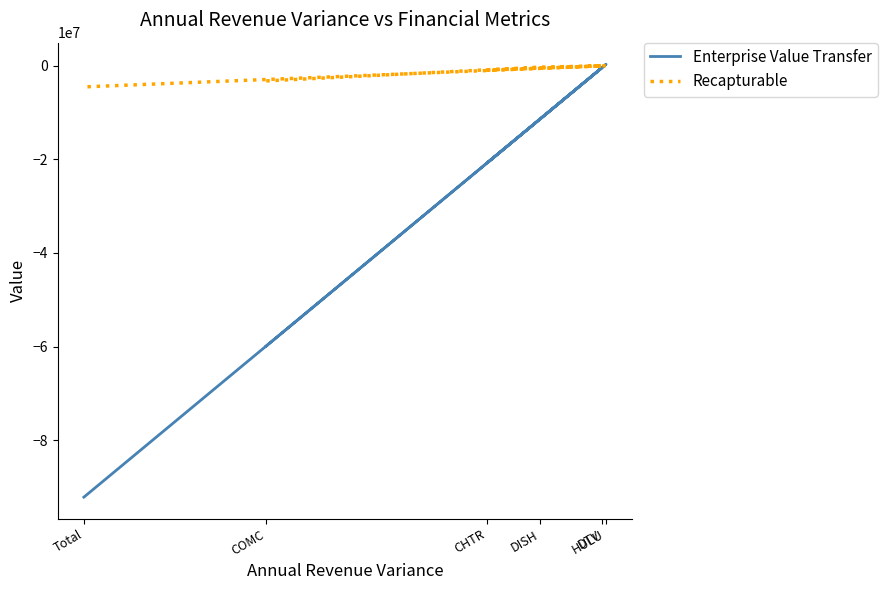

What is the difference between the Enterprise Value Transfer values at HULU and DTV?

692328